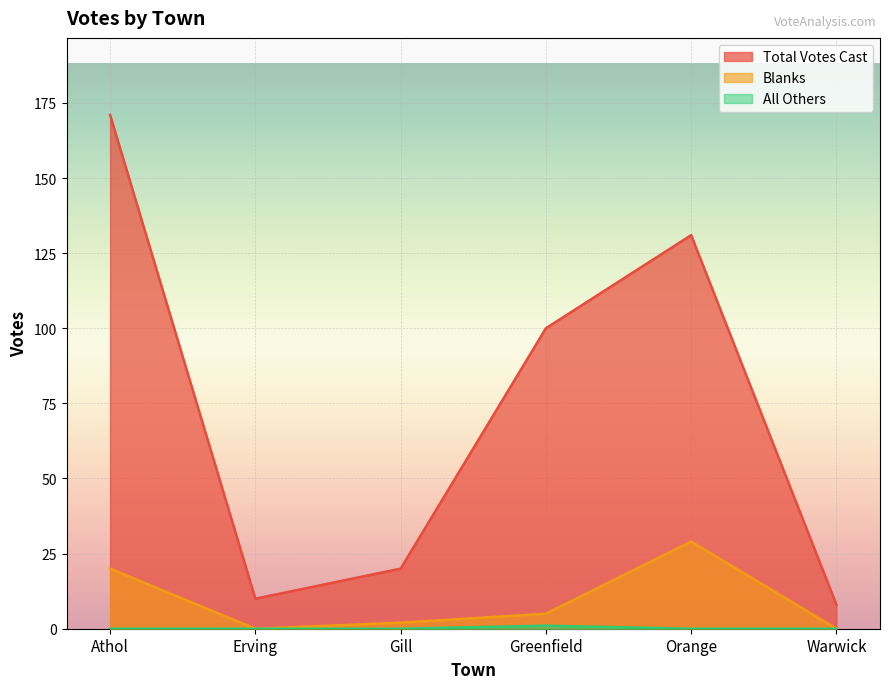

How many values in Blanks are above zero?

4